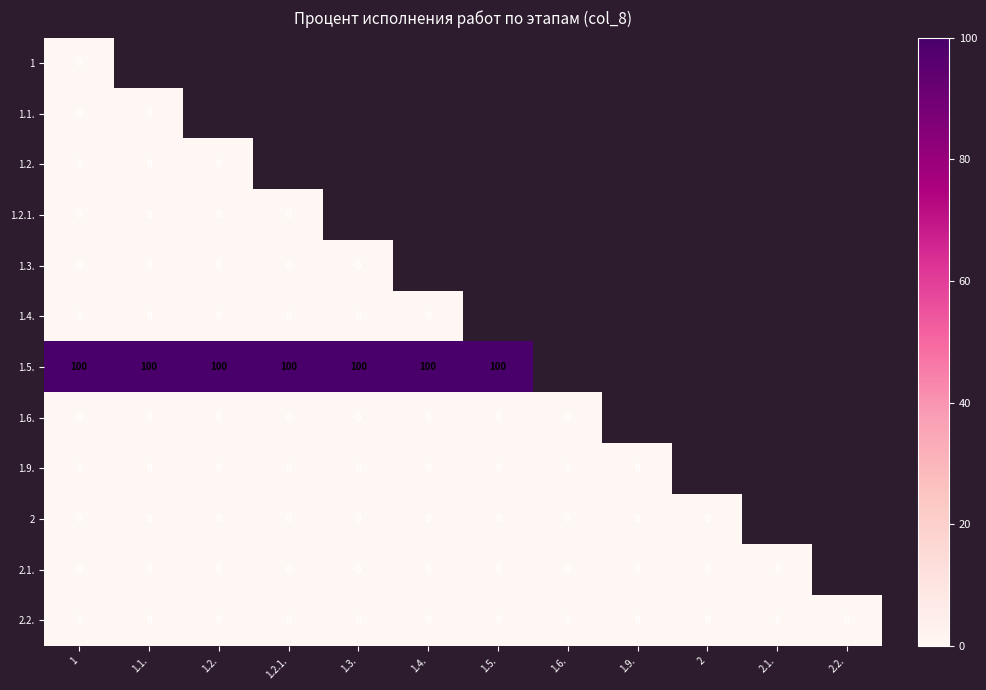

Which has a higher value, 1.9. or 1.5.?

1.5.